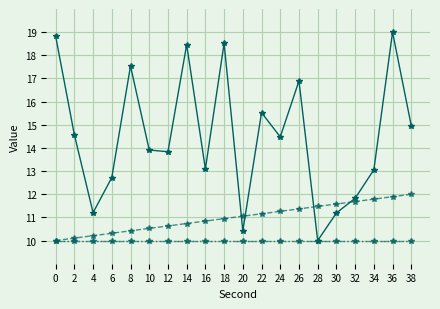

Reading left to right, extract all data points from this chart.

intensity(dBm): 18.8	14.6	11.2	12.7	17.5	13.9	13.8	18.5	13.1	18.5	10.4	15.5	14.5	16.9	10.0	11.2	11.8	13.1	19.0	15.0
second: 10.0	10.1	10.2	10.3	10.4	10.5	10.6	10.7	10.8	10.9	11.1	11.2	11.3	11.4	11.5	11.6	11.7	11.8	11.9	12.0
minute: 10.0	10.0	10.0	10.0	10.0	10.0	10.0	10.0	10.0	10.0	10.0	10.0	10.0	10.0	10.0	10.0	10.0	10.0	10.0	10.0
fractional second: 10.0	10.0	10.0	10.0	10.0	10.0	10.0	10.0	10.0	10.0	10.0	10.0	10.0	10.0	10.0	10.0	10.0	10.0	10.0	10.0